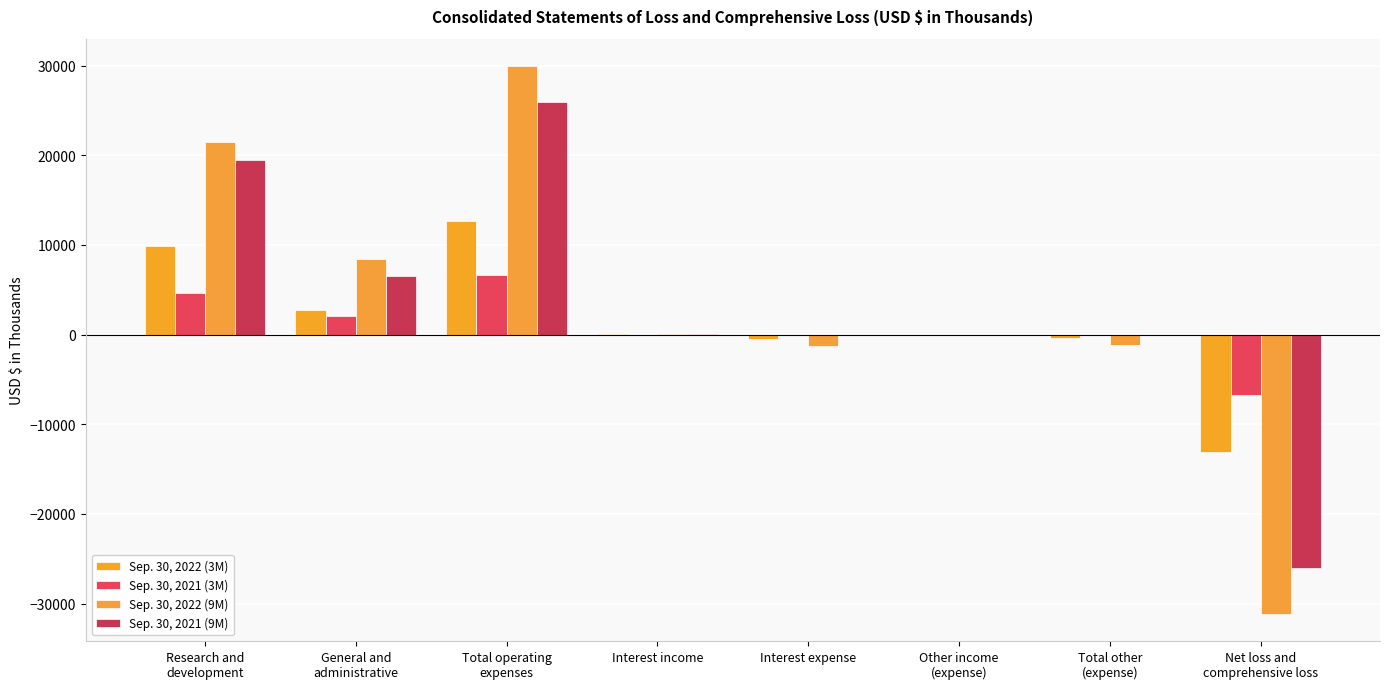

Rank the categories by Sep. 30, 2021 (9M) value from highest to lowest.

Total operating
expenses, Research and
development, General and
administrative, Interest income, Interest expense, Total other
(expense), Other income
(expense), Net loss and
comprehensive loss